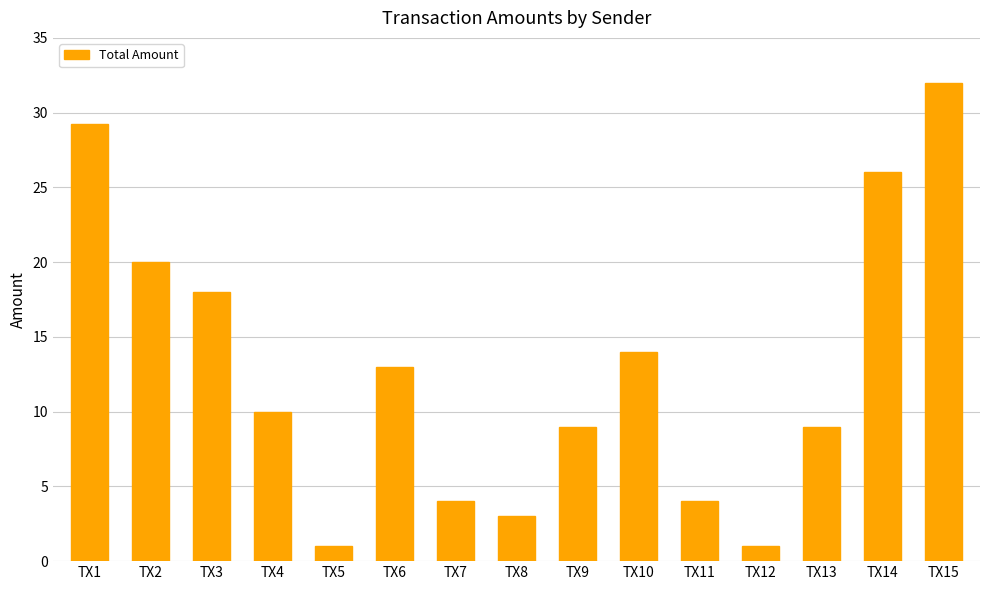

What is the difference between the values at TX14 and TX15?

6.0